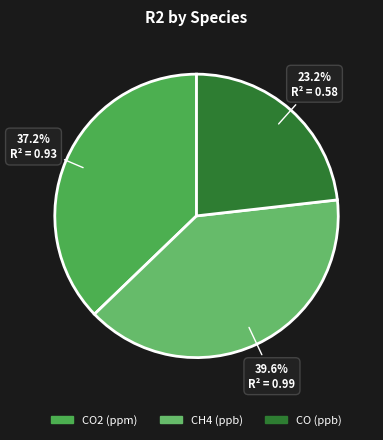

What is the change in value from CH4 (ppb) to CO (ppb)?

-0.4